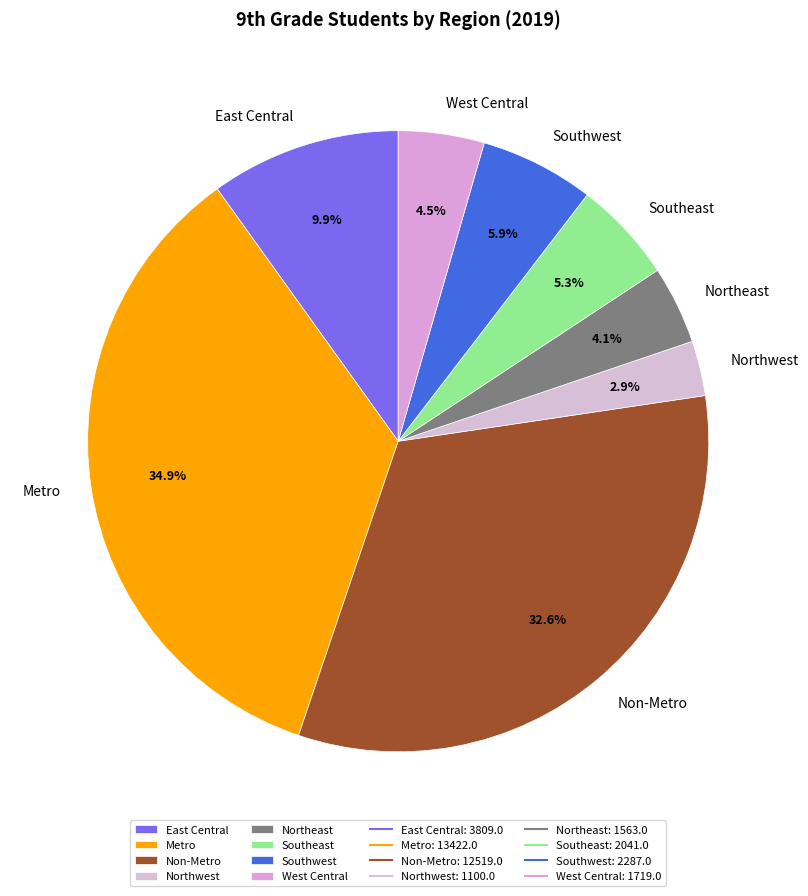

Combined, what portion of the pie is East Central and Northeast?

14.0%